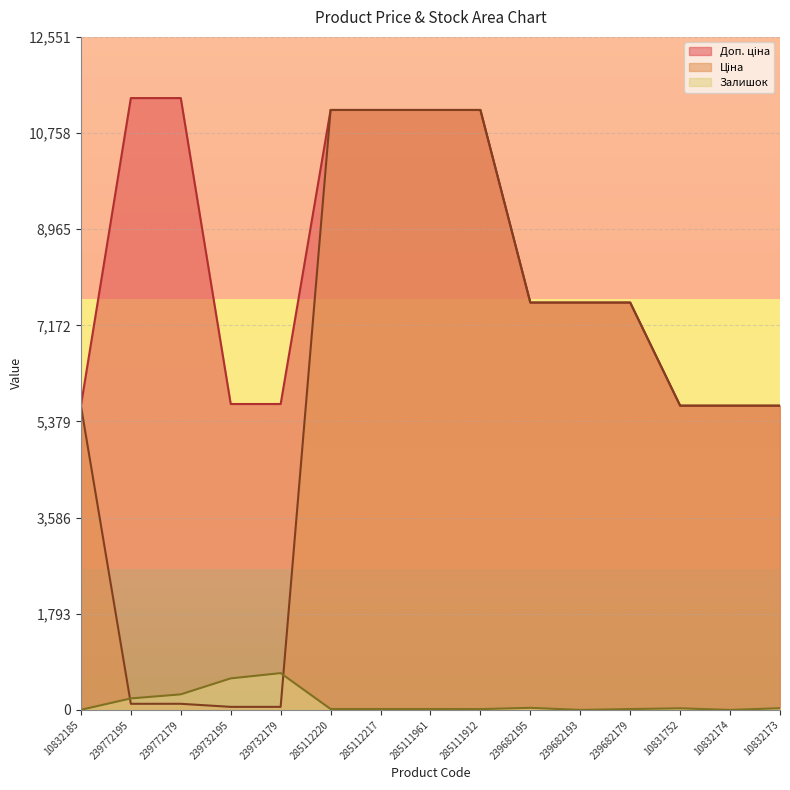

True or false: Доп. ціна and Ціна cross at least once.

False